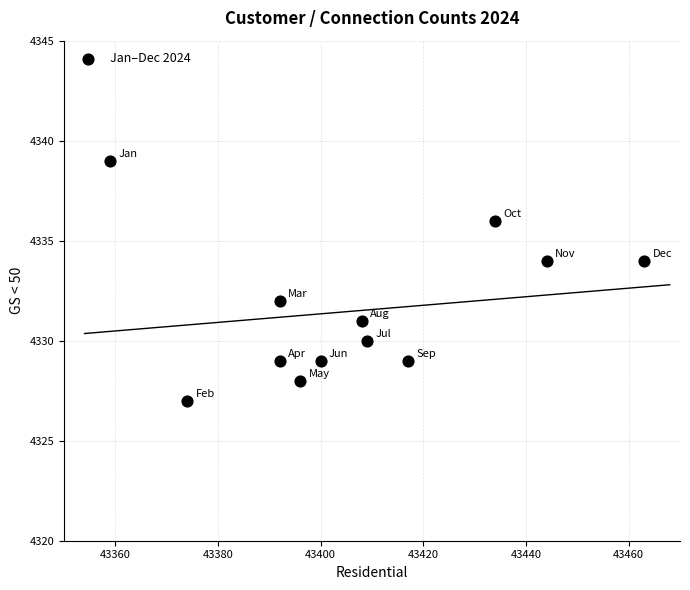

What is the average X value?

43407